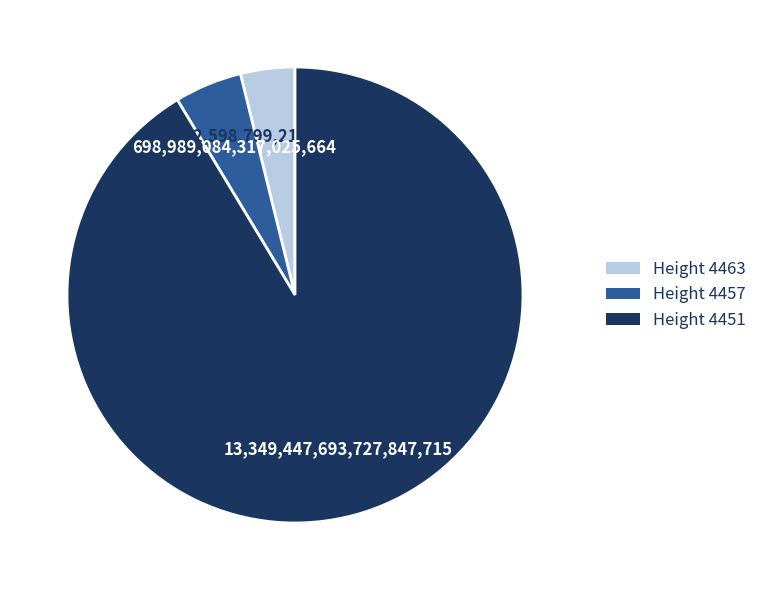

Which slice is the largest?

Height 4451